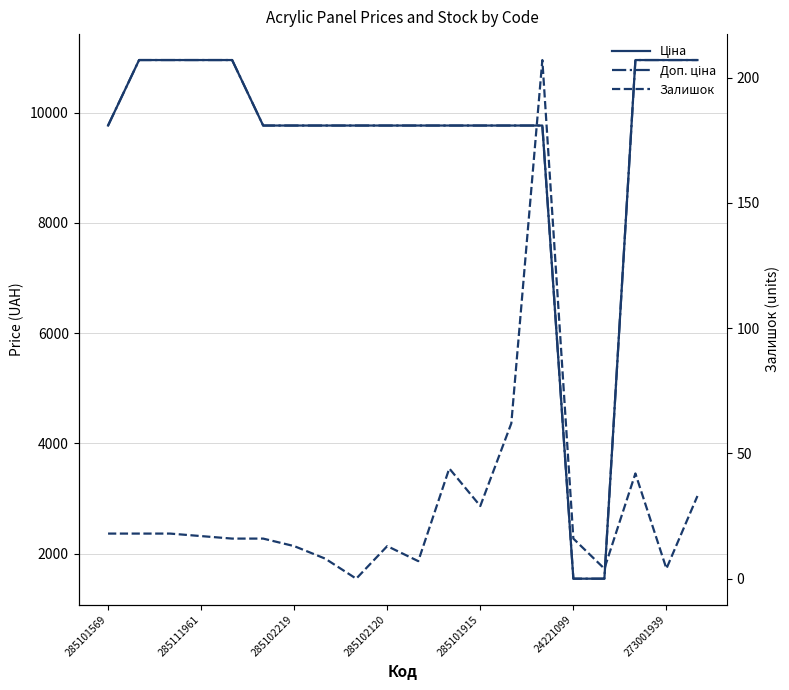

What is the sum of all Ціна values?

187167.7